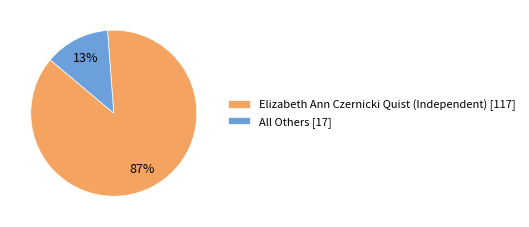

Count the number of slices in the pie.

2